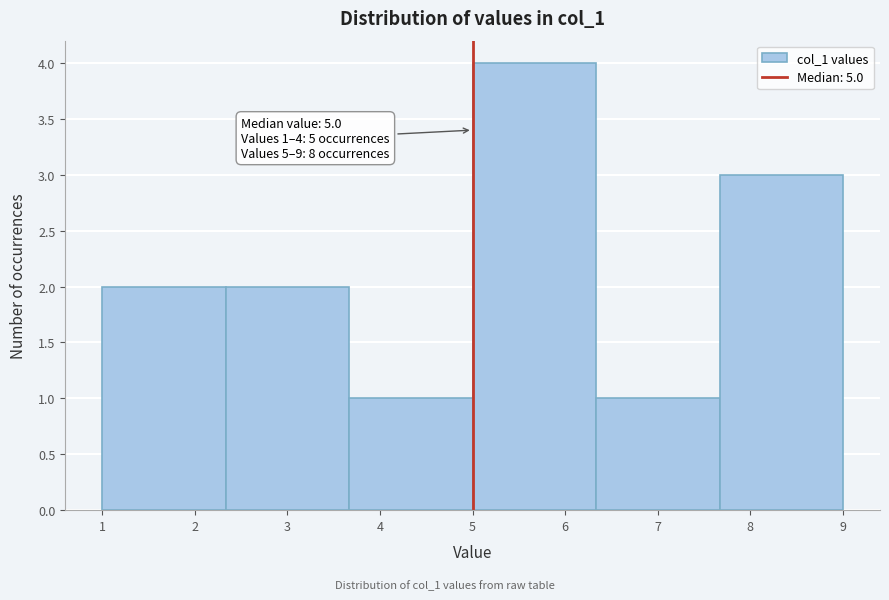

Over which range of the x-axis is the bar tallest?

5.0 to 6.3